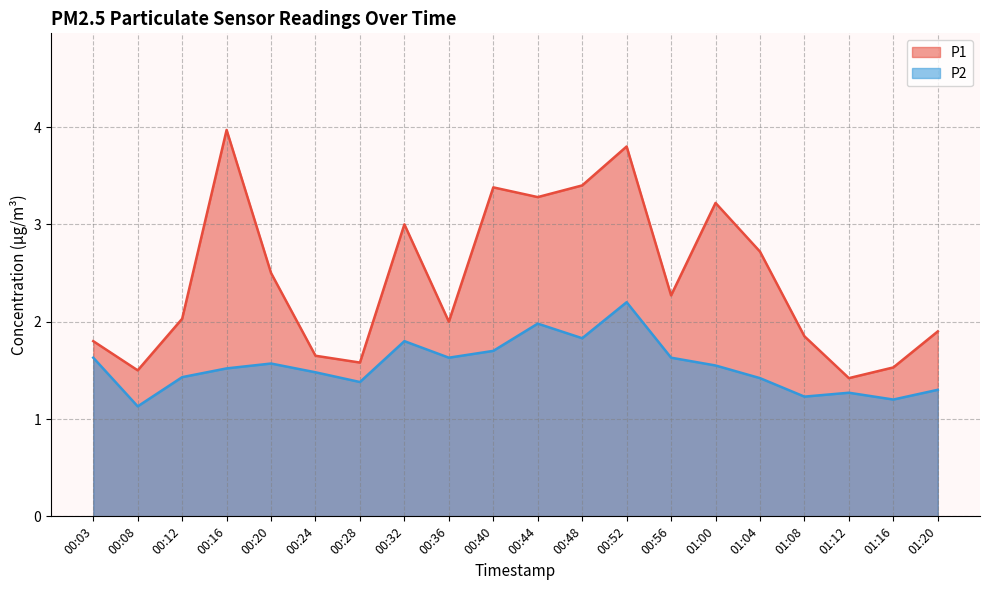

Which label corresponds to the largest value in the chart?

00:16